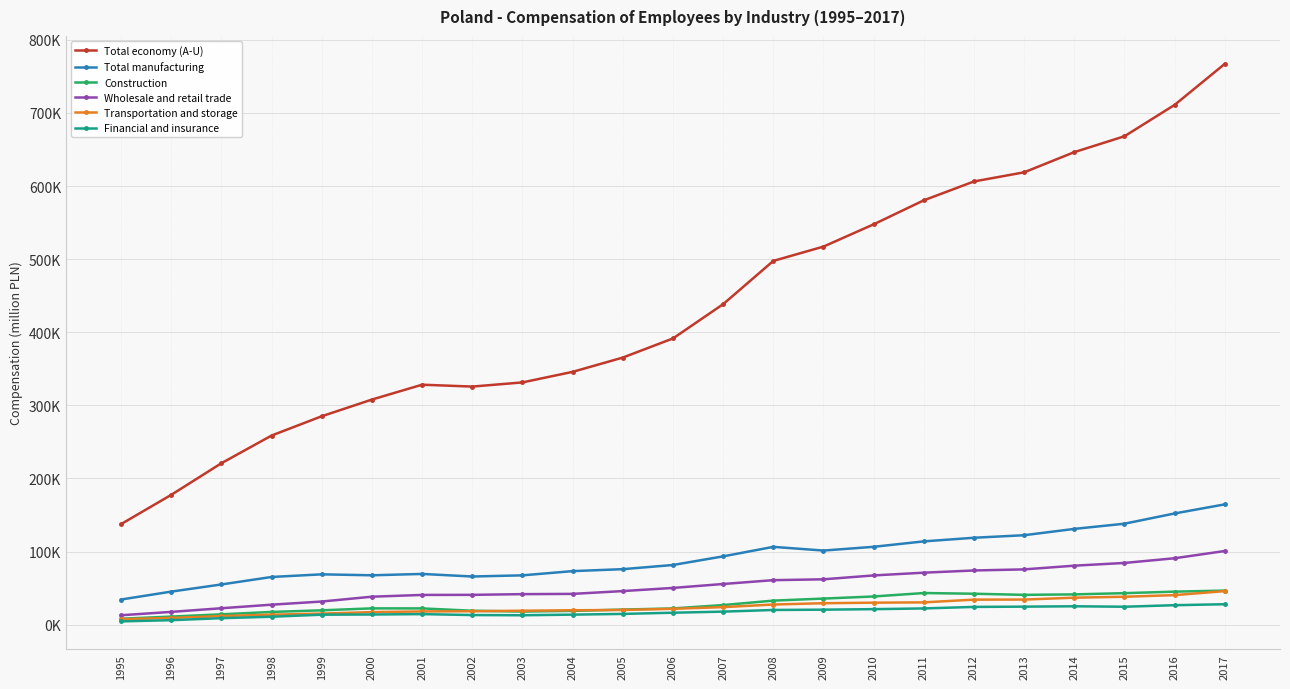

Does the chart have visible grid lines?

Yes